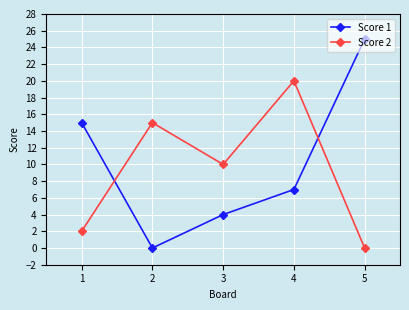

How many interior local valleys does the Score 2 series have?

1